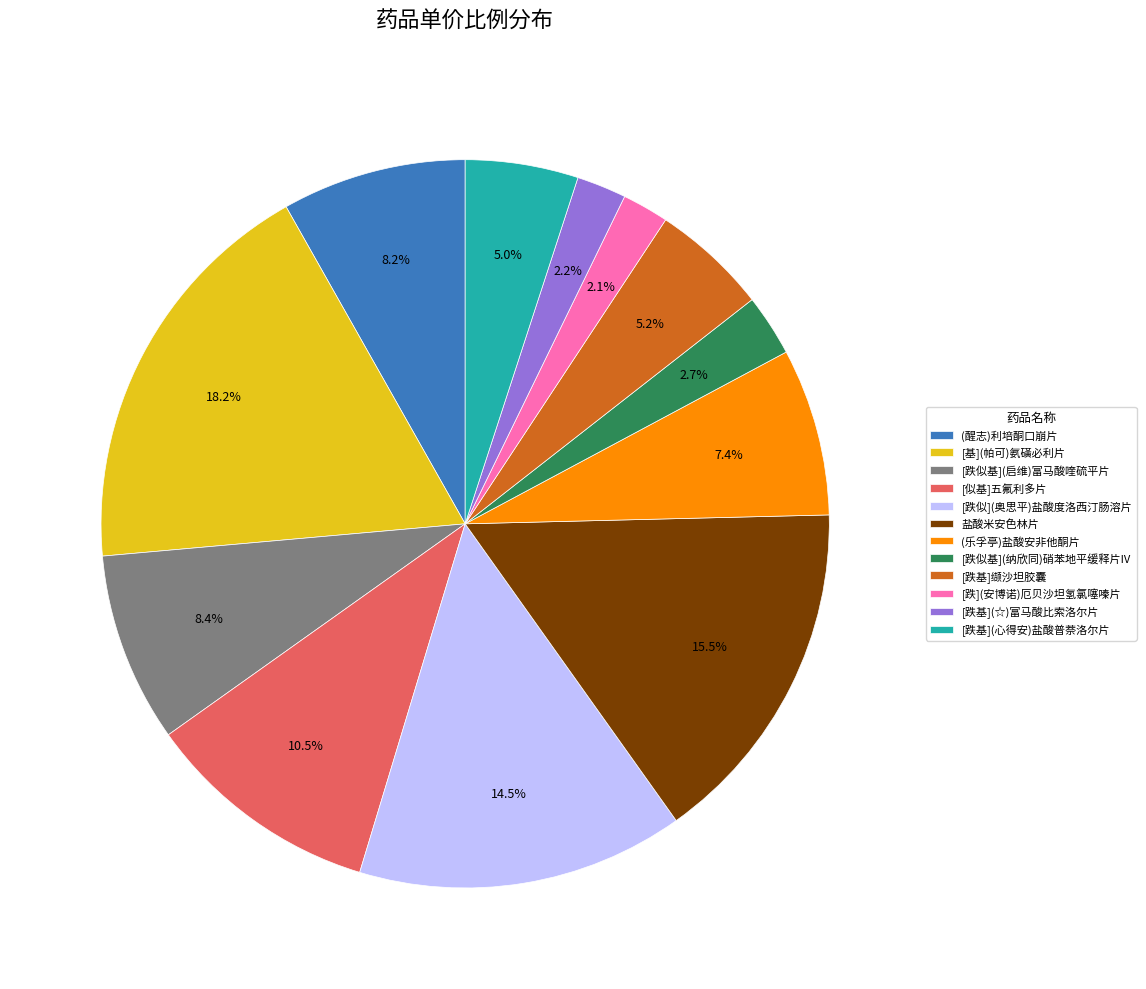

Is there any slice that represents more than half of the pie?

No